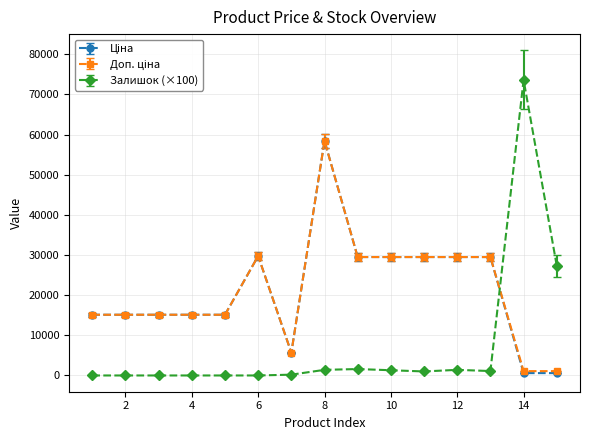

What is the maximum value shown in the chart?

73600.0